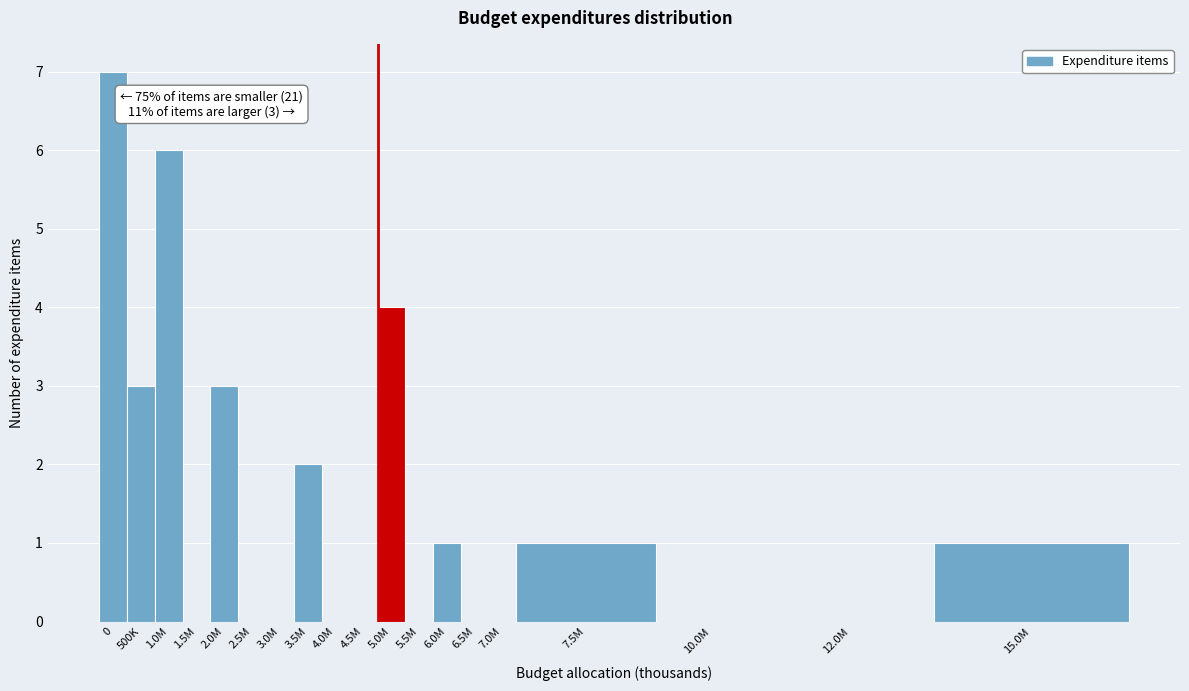

Reading left to right, list all the values displayed in this chart.

0=7	500K=3	1.0M=6	1.5M=0	2.0M=3	2.5M=0	3.0M=0	3.5M=2	4.0M=0	4.5M=0	5.0M=4	5.5M=0	6.0M=1	6.5M=0	7.0M=0	7.5M=1	10.0M=0	12.0M=0	15.0M=1